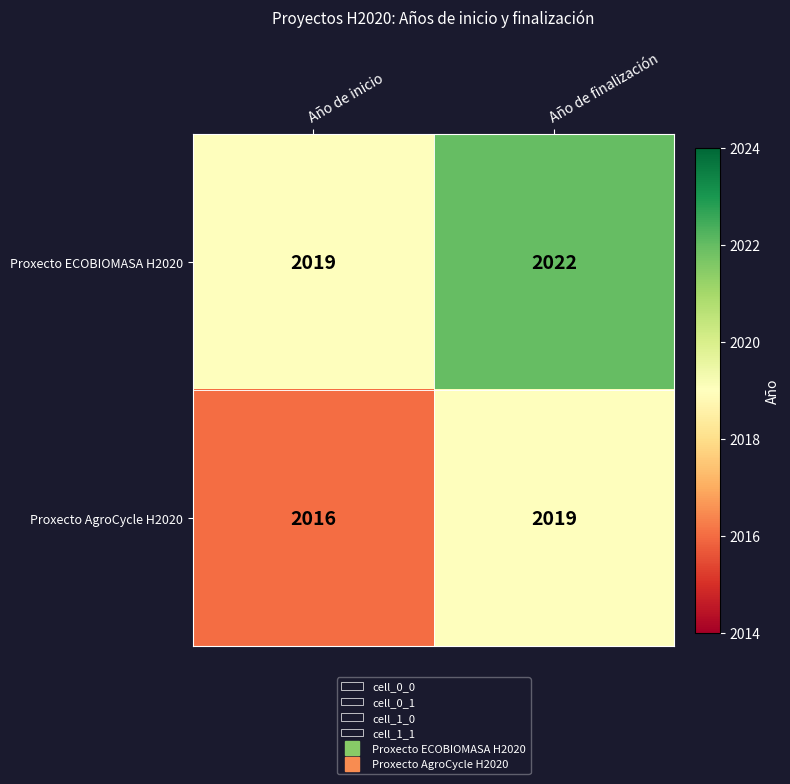

Is it true that Proxecto ECOBIOMASA H2020 equals 2022 at Año de finalización?

True